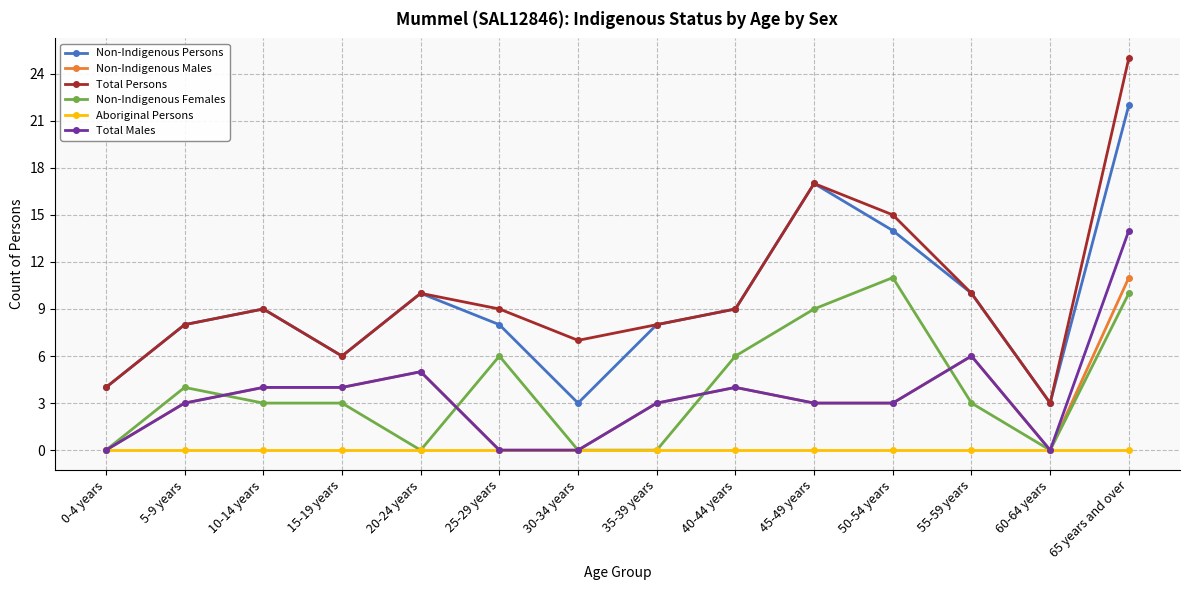

True or false: Non-Indigenous Persons and Non-Indigenous Females cross at least once.

False